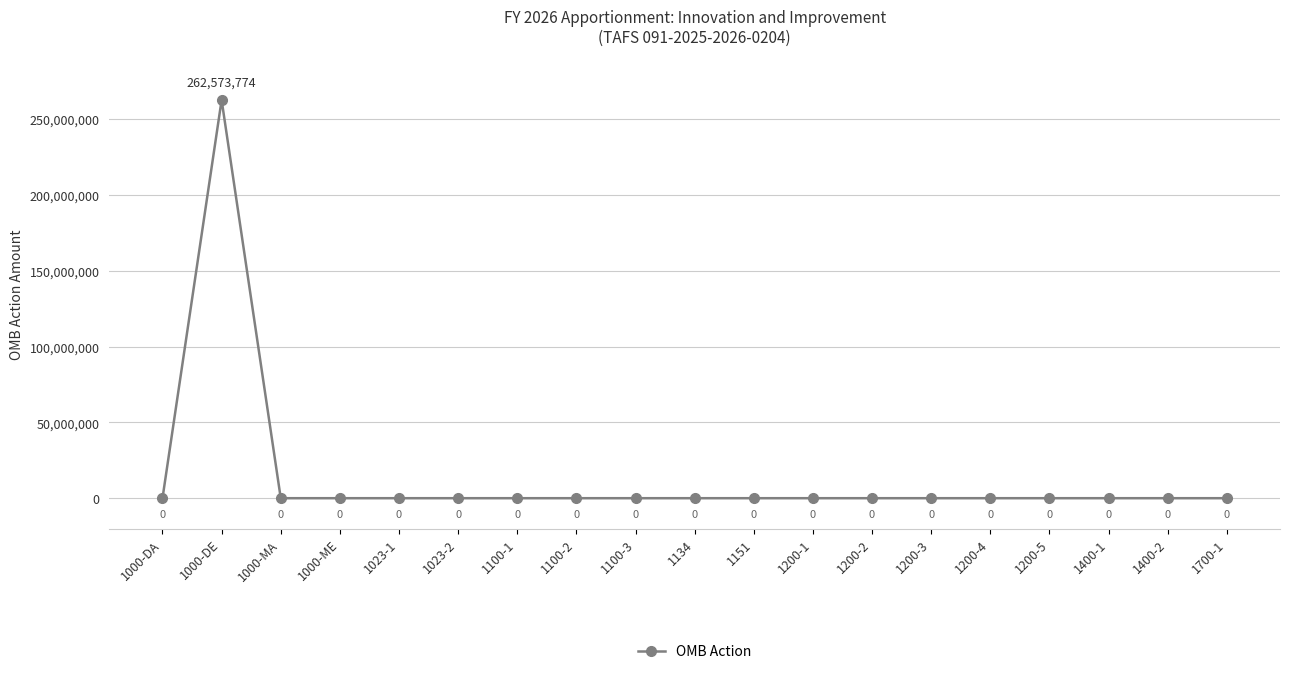

True or false: there are more than 2 points higher than both neighbors.

False